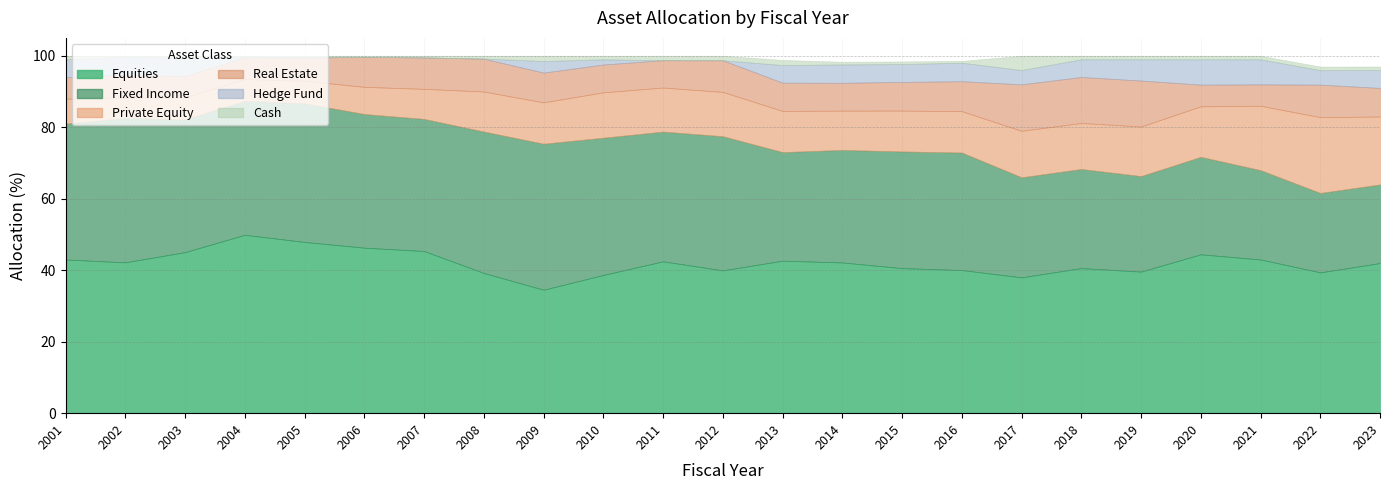

What is the spread (max minus min) of values at 2015?

39.8